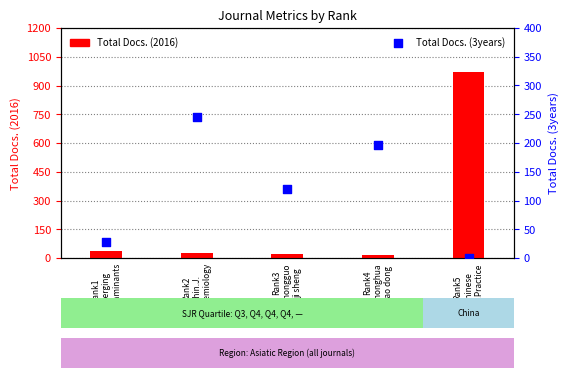

Is the value of Total Docs. (3years) at Rank1
Emerging
Contaminants greater than the value of Total Docs. (2016) at Rank4
Zhonghua
lao dong?

Yes